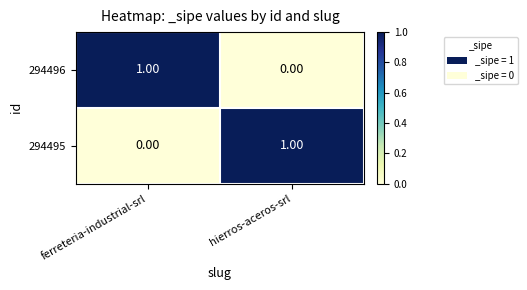

Where is 294495 nearest to the value 0?

ferreteria-industrial-srl